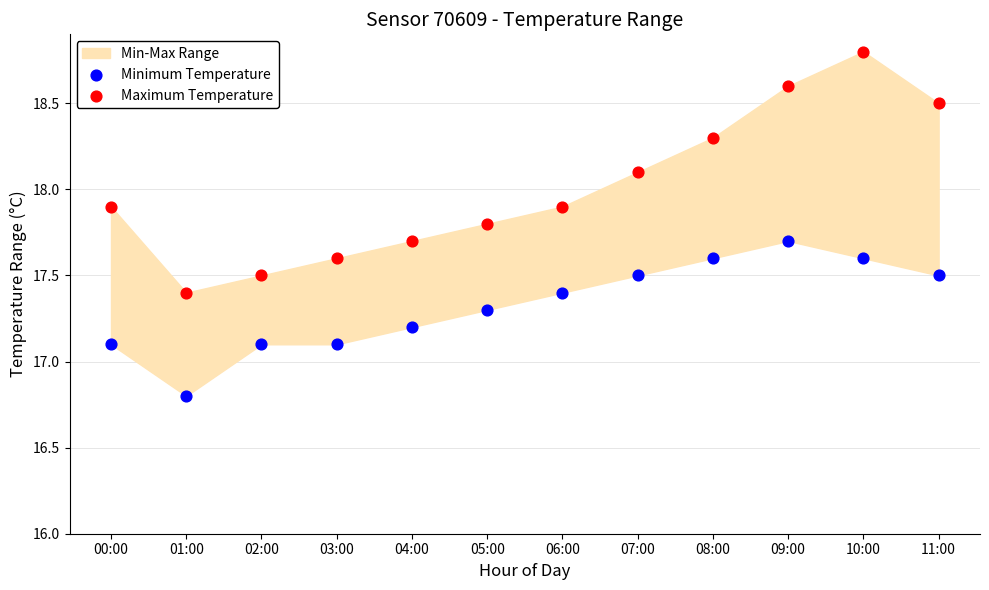

Which series reaches the maximum Y coordinate?

Maximum Temperature